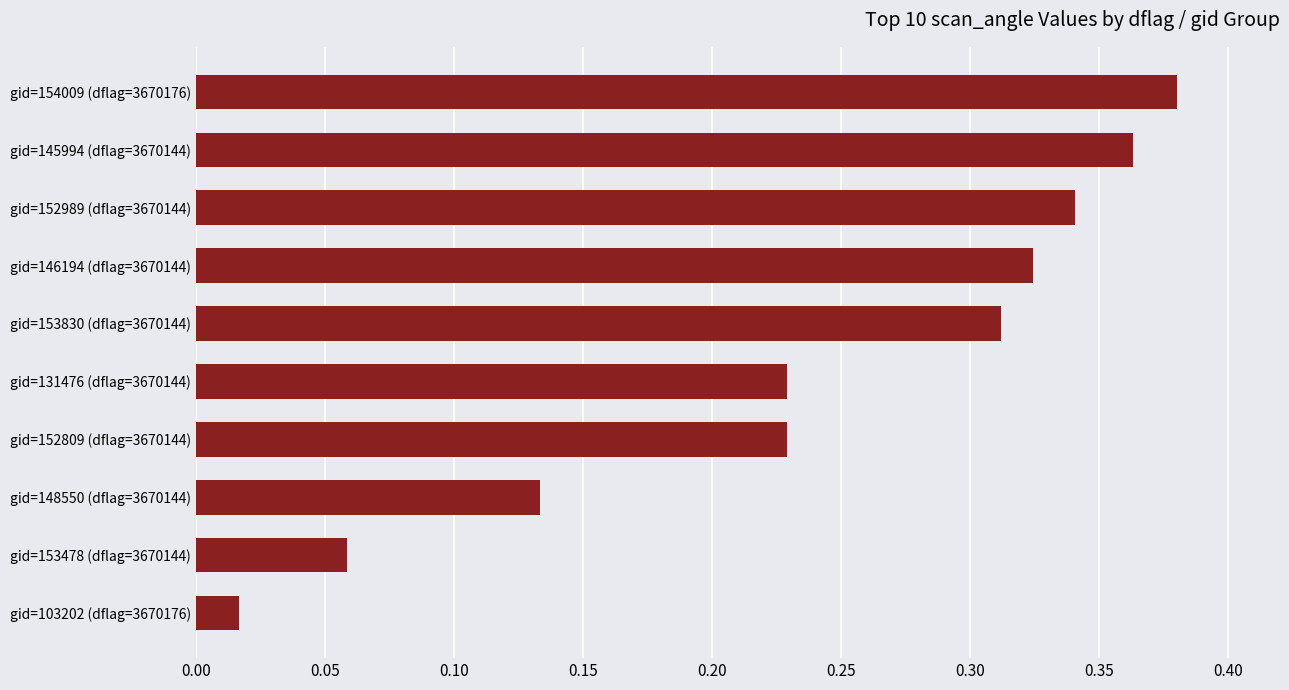

Between gid=103202 (dflag=3670176) and gid=154009 (dflag=3670176), which is larger?

gid=154009 (dflag=3670176)